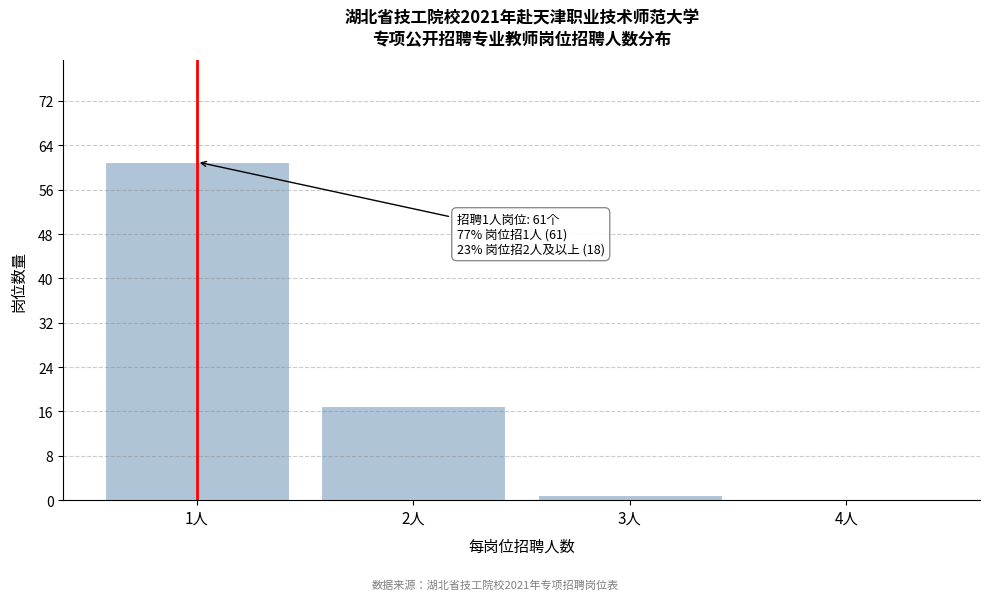

Which range on the x-axis has the tallest bar?

0.5 to 1.5